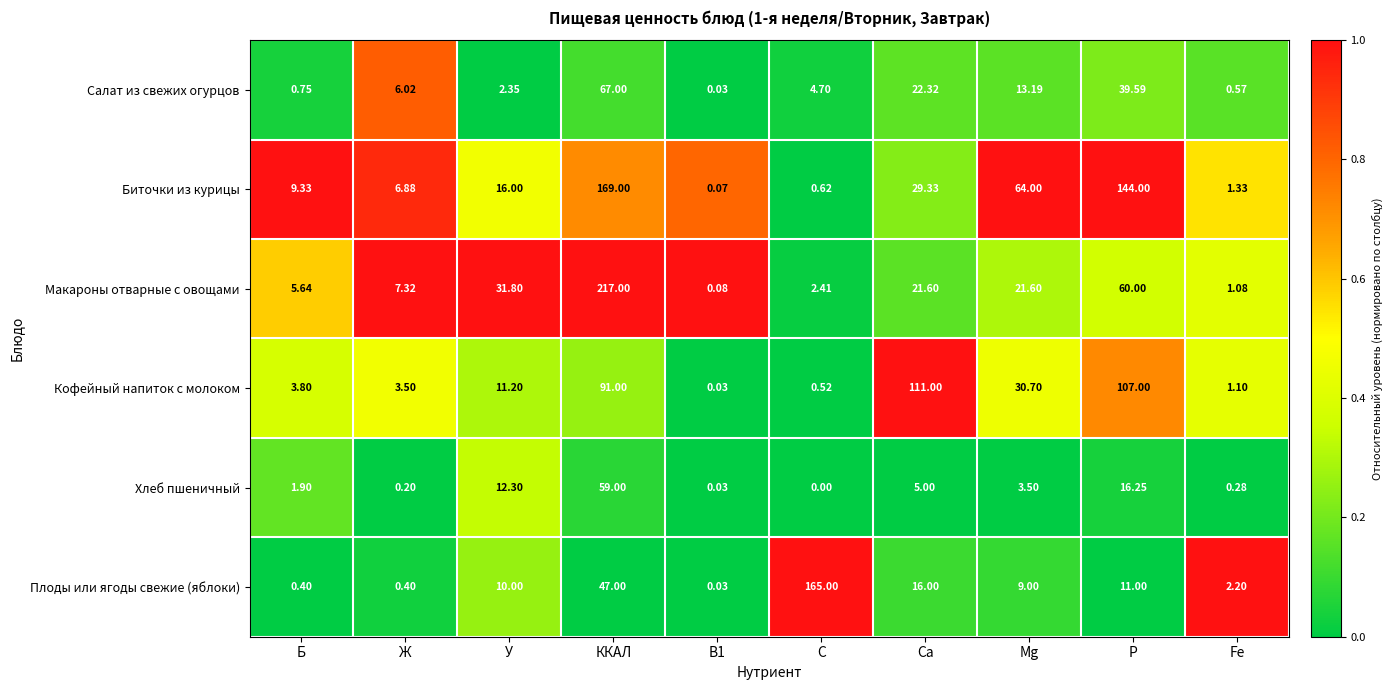

Where does the Макароны отварные с овощами series first go above 21?

У